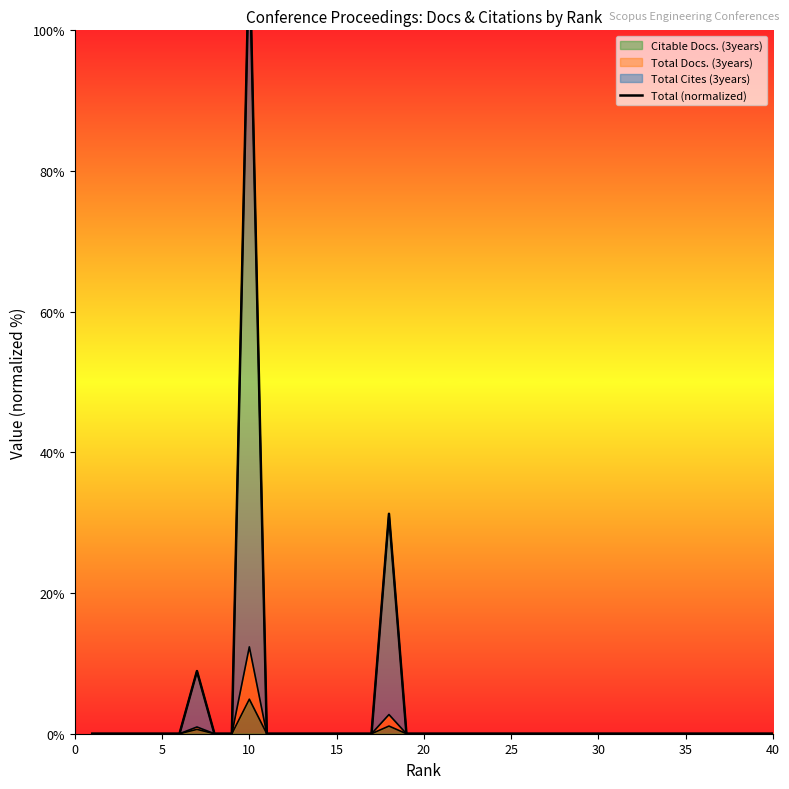

What is the sum of all values?

152.5